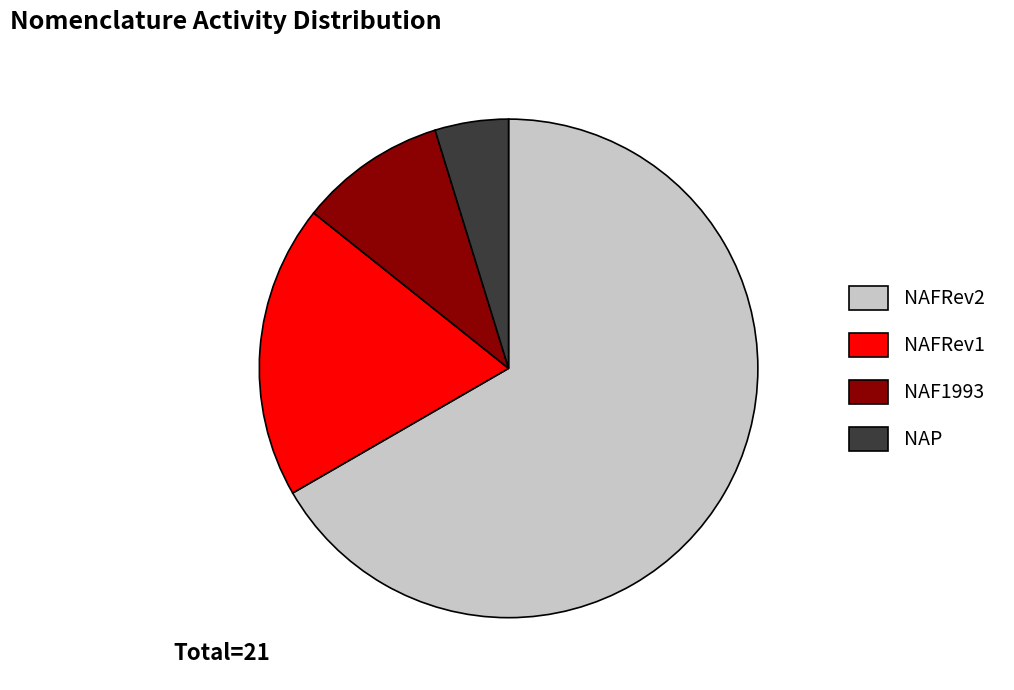

Which category accounts for the majority?

NAFRev2